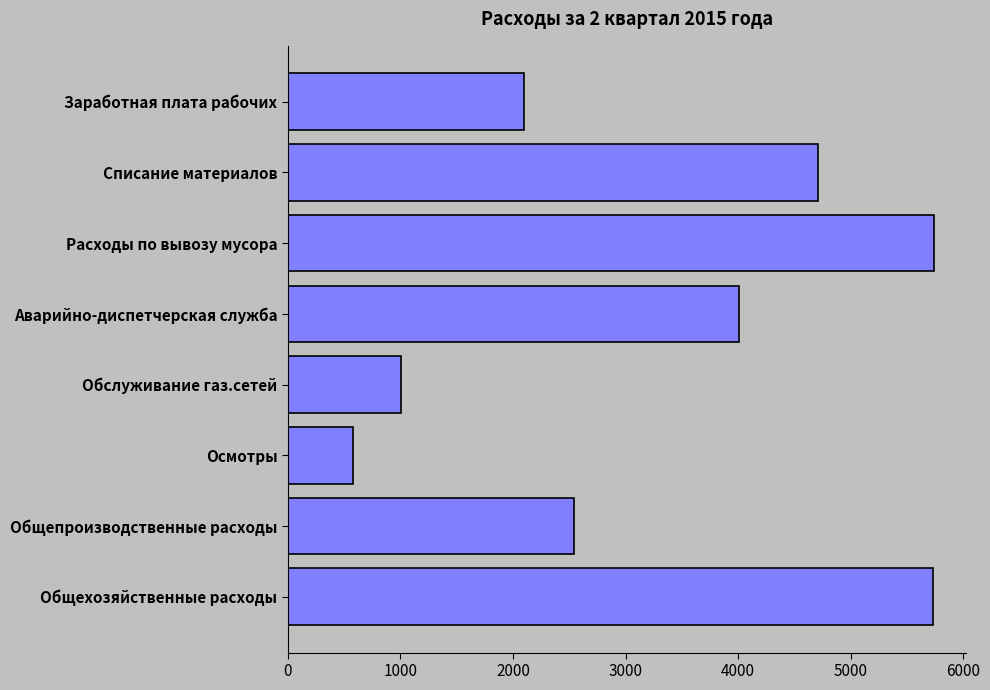

True or false: the data shows 588.8 at Обслуживание газ.сетей.

False